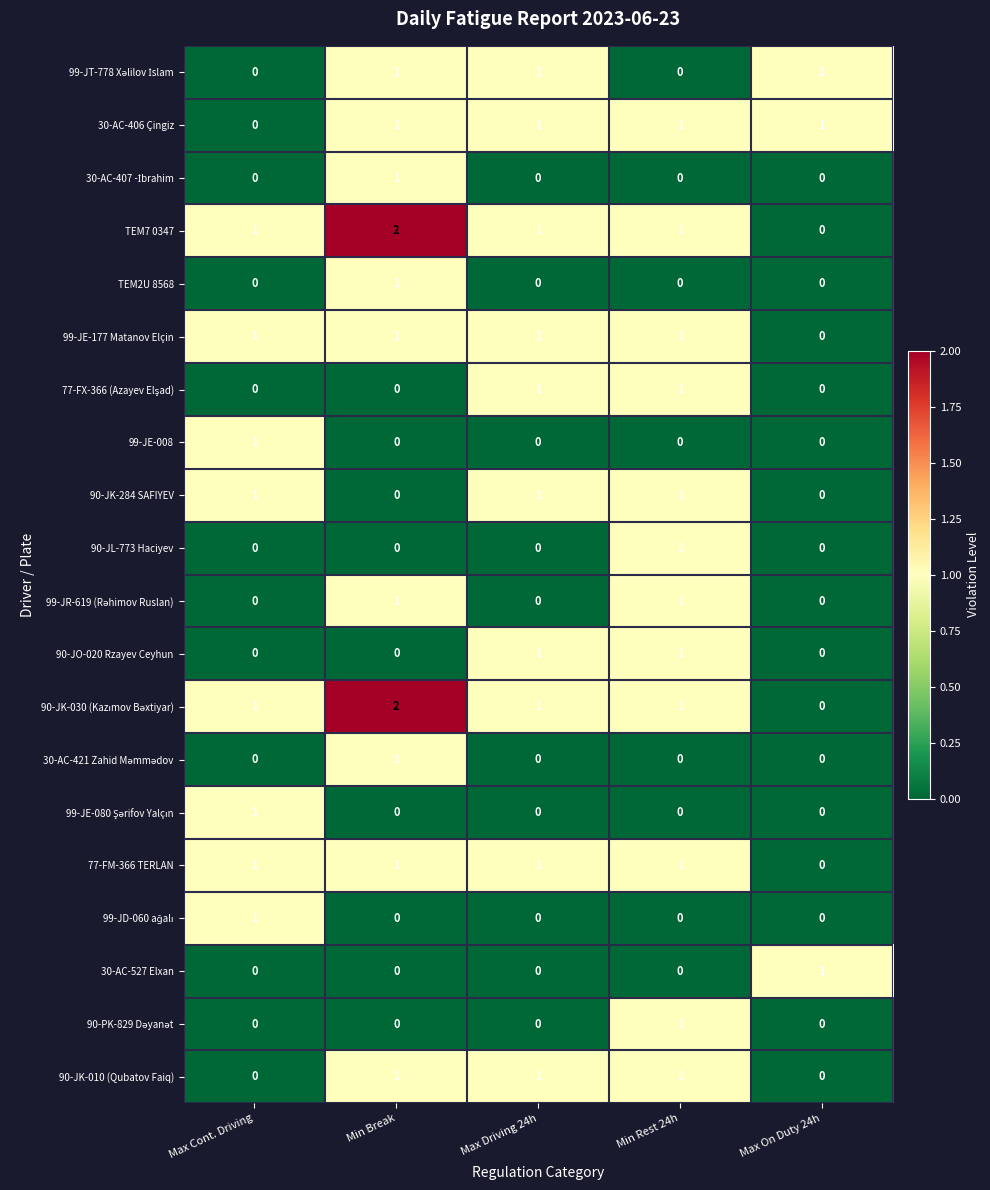

At which category is the sum across all series the highest?

Min Break